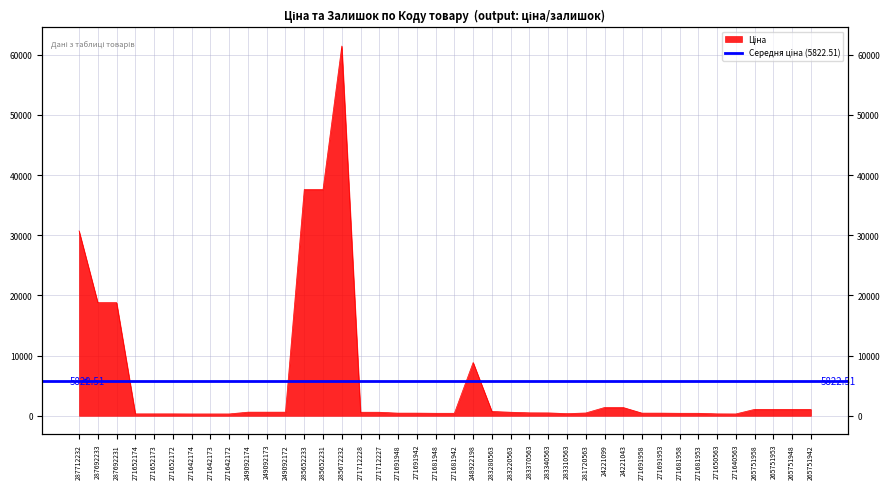

True or false: the data has more than 2 interior local peaks.

False